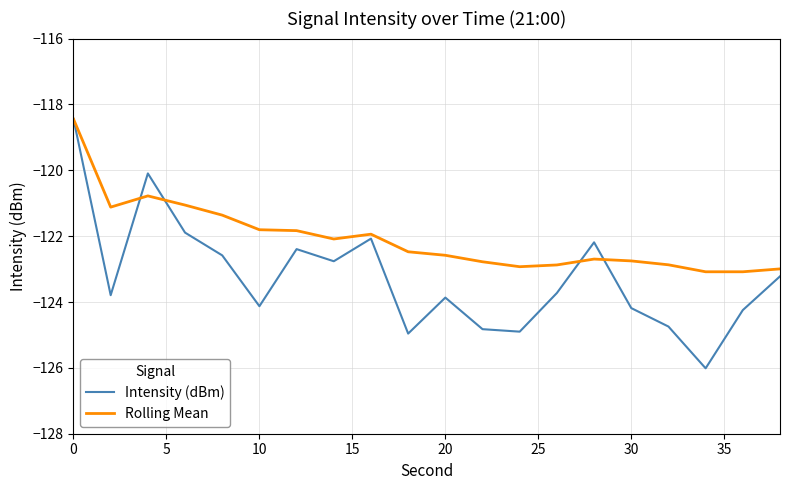

After their last crossing, which series has the higher values: Intensity (dBm) or Rolling Mean?

Rolling Mean